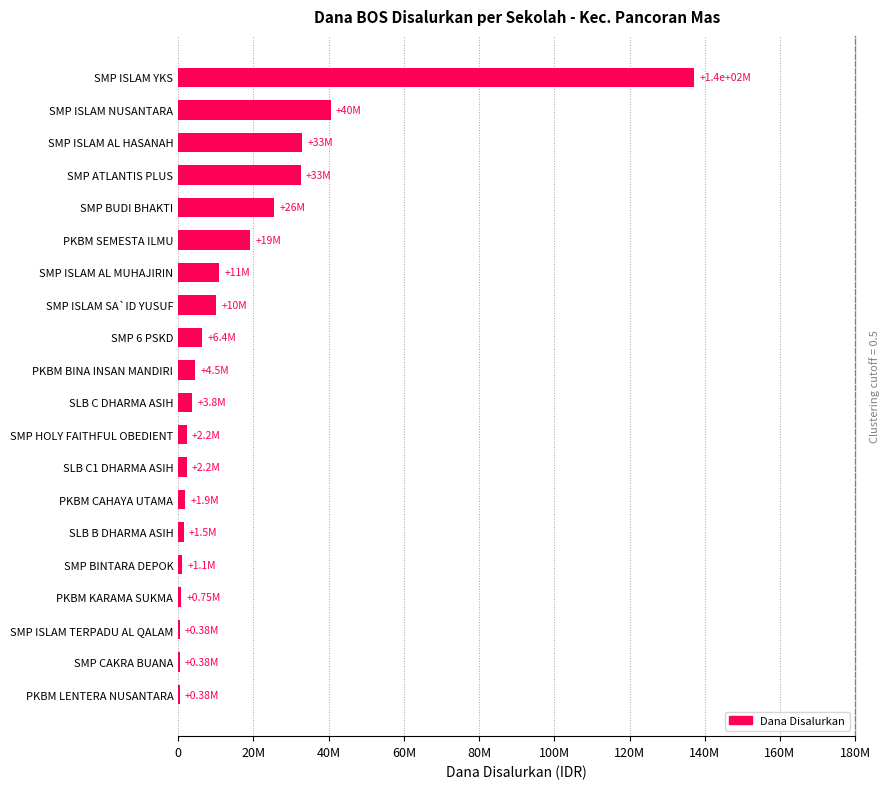

What is the smallest value displayed?

375000